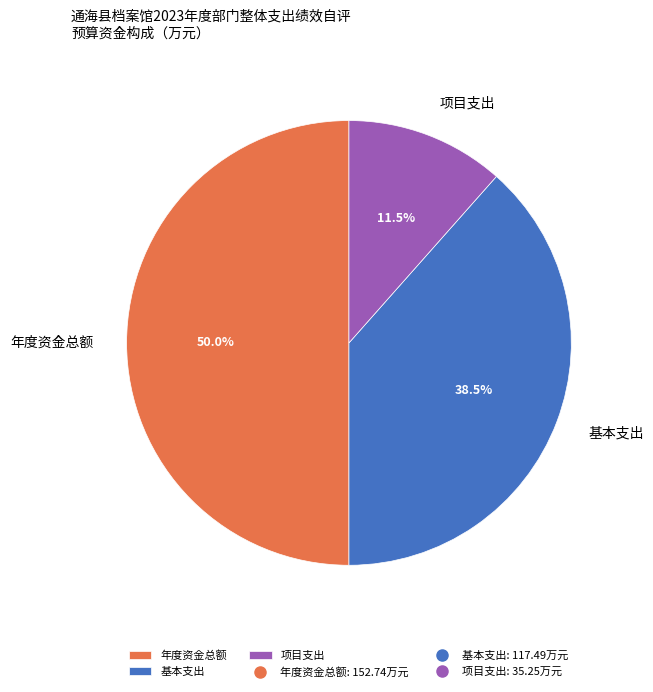

What percentage do 年度资金总额 and 基本支出 together represent?

88.5%